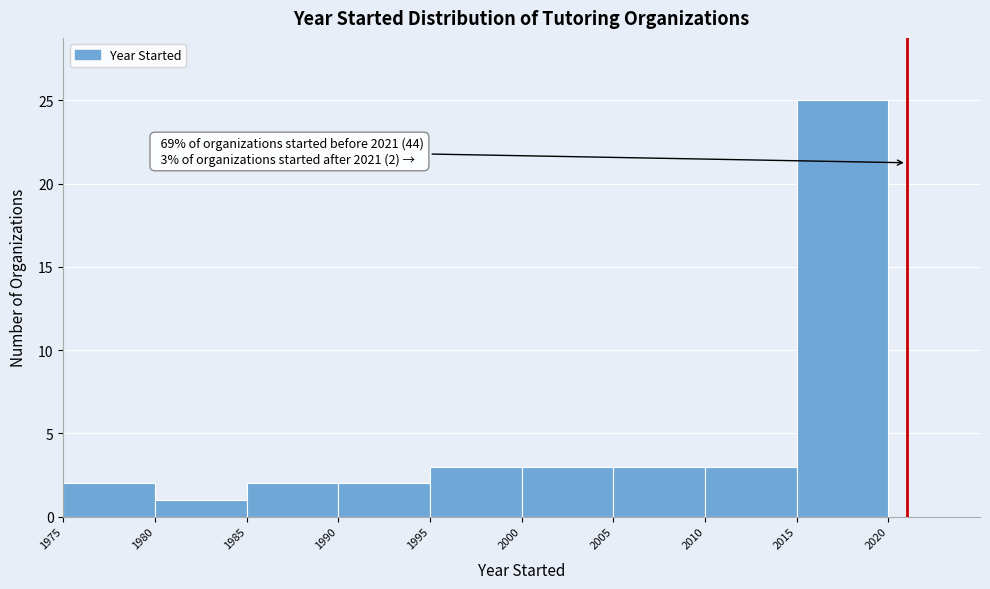

Which range on the x-axis has the tallest bar?

2015 to 2020